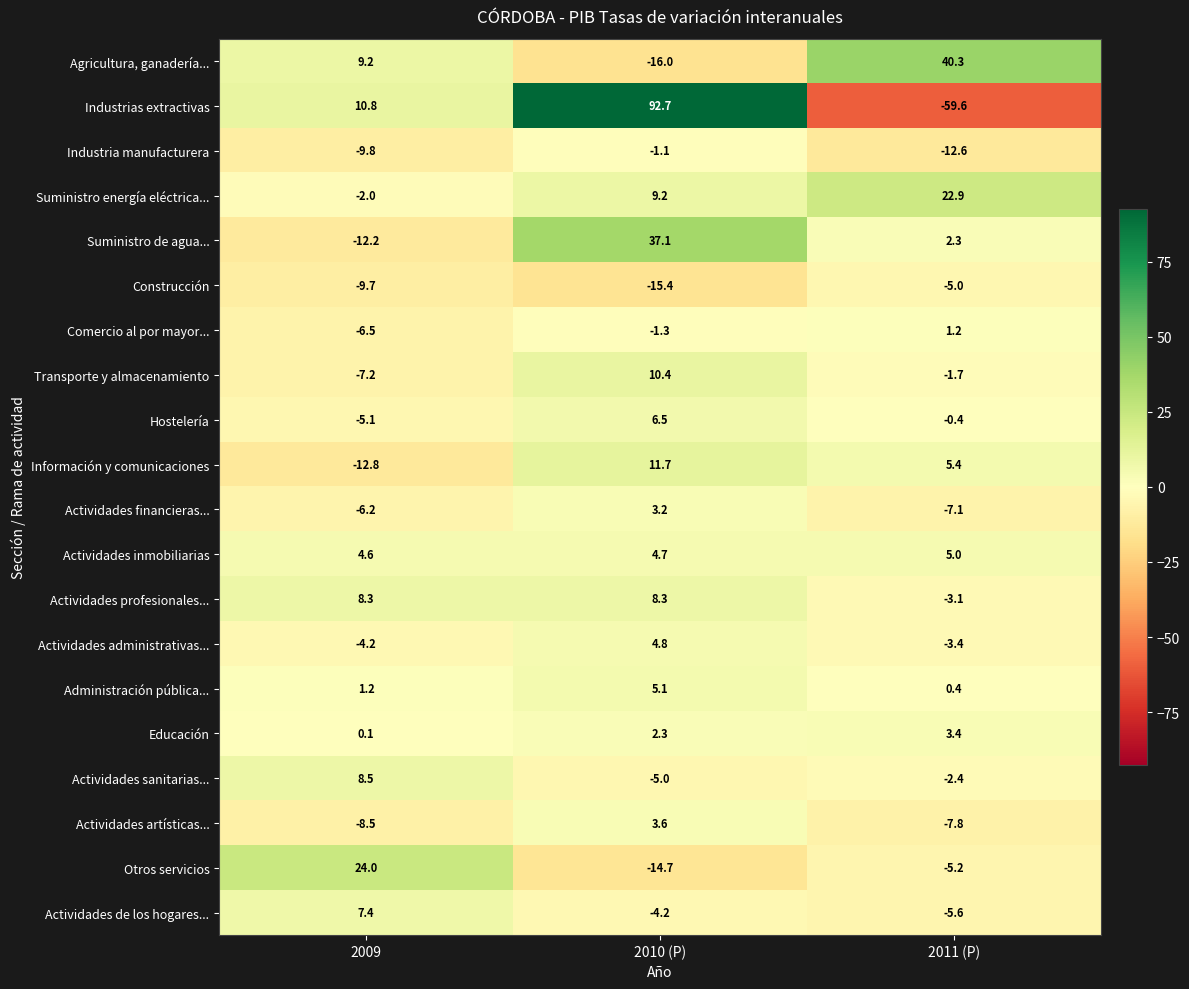

Is it true that Otros servicios equals -7.3 at 2011 (P)?

False